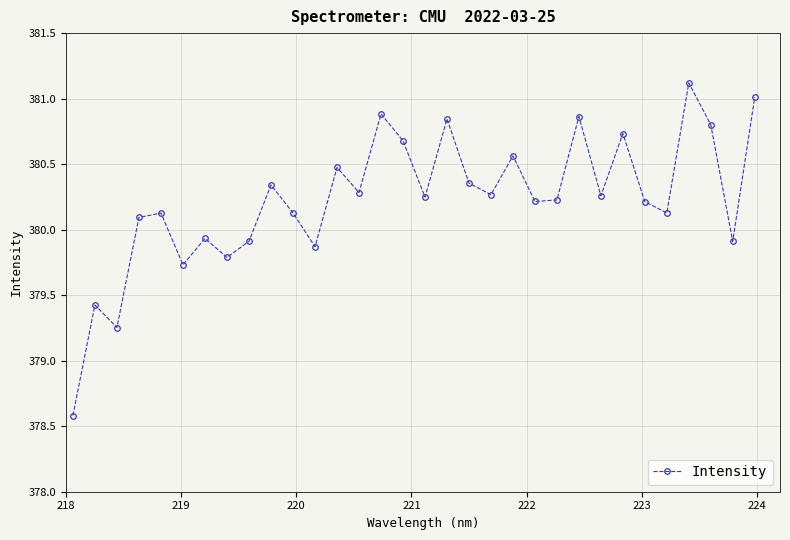

What is the value of the 1st point from the left?

378.6